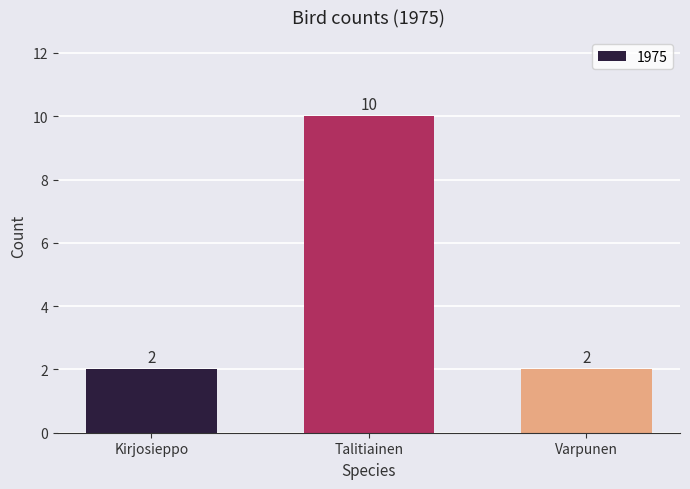

Reading left to right, what are all the values shown in this chart?

2	10	2